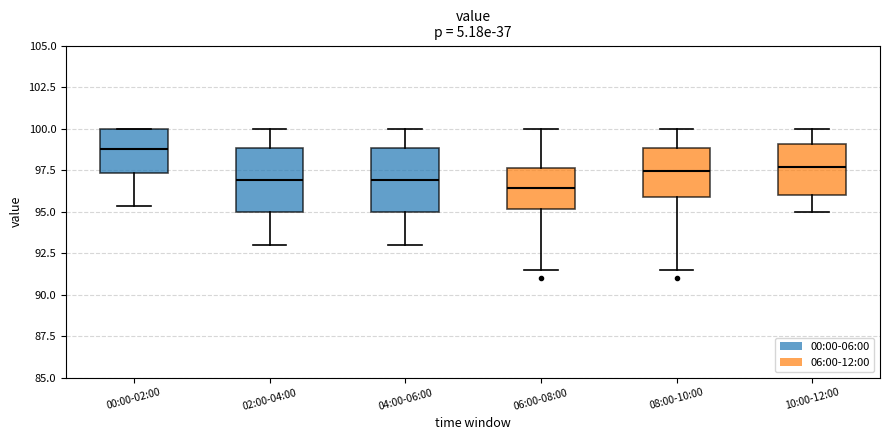

Reading left to right, transcribe this box plot: for each box, give where its median line is, the range the box spans, and where its two whiskers end, as read against the y-axis. The values are not printed on the chart, so give them approximately, as read against the axis.

00:00-02:00: median 99.0, box 97.5 to 100.0, whiskers 95.5 to 100.0
02:00-04:00: median 97.0, box 95.0 to 99.0, whiskers 93.0 to 100.0
04:00-06:00: median 97.0, box 95.0 to 99.0, whiskers 93.0 to 100.0
06:00-08:00: median 96.5, box 95.0 to 97.5, whiskers 91.5 to 100.0
08:00-10:00: median 97.5, box 96.0 to 99.0, whiskers 91.5 to 100.0
10:00-12:00: median 97.5, box 96.0 to 99.0, whiskers 95.0 to 100.0